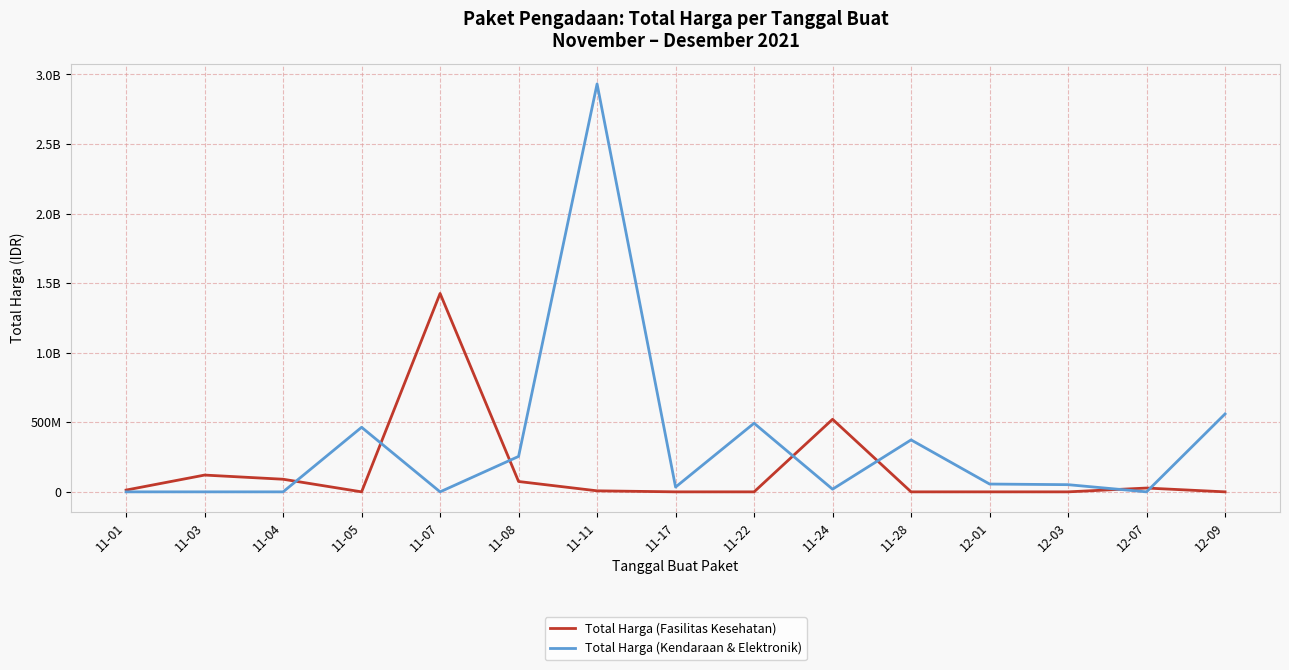

What is the difference between the highest and lowest values at 11-28?

373404000